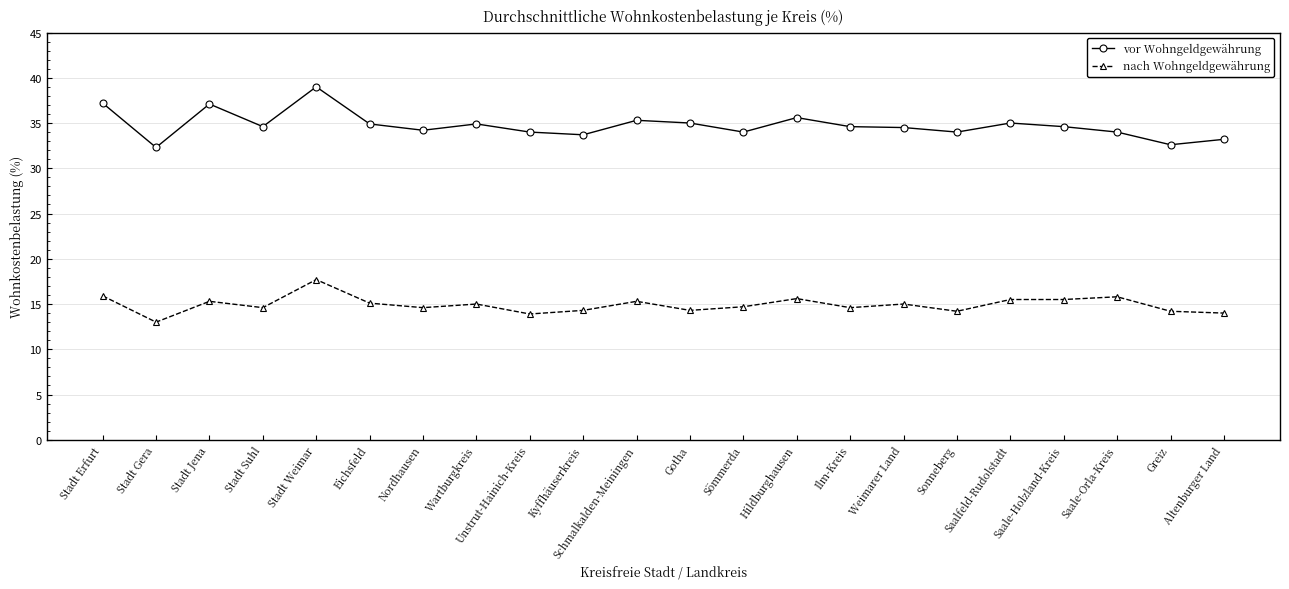

Is this an area chart (filled region under the line)?

No